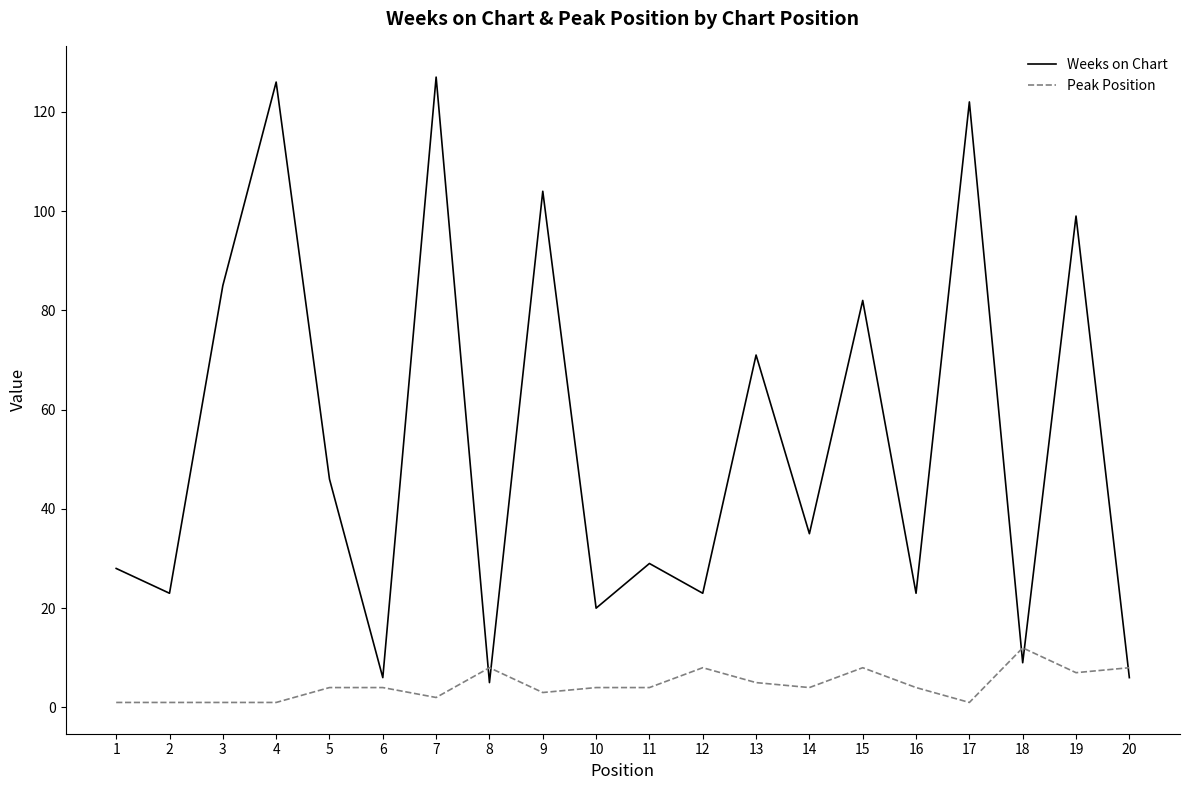

Count the number of categories in the chart.

20